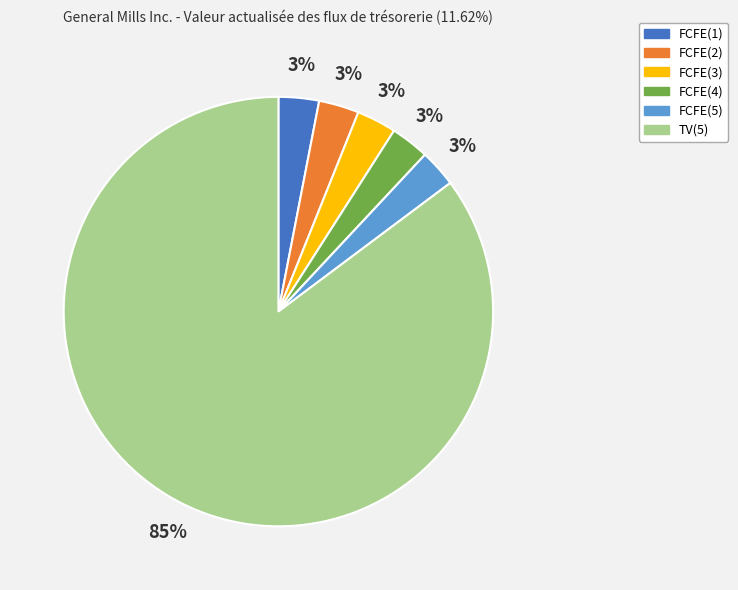

Is it true that TV(5) is 85% of the pie?

True